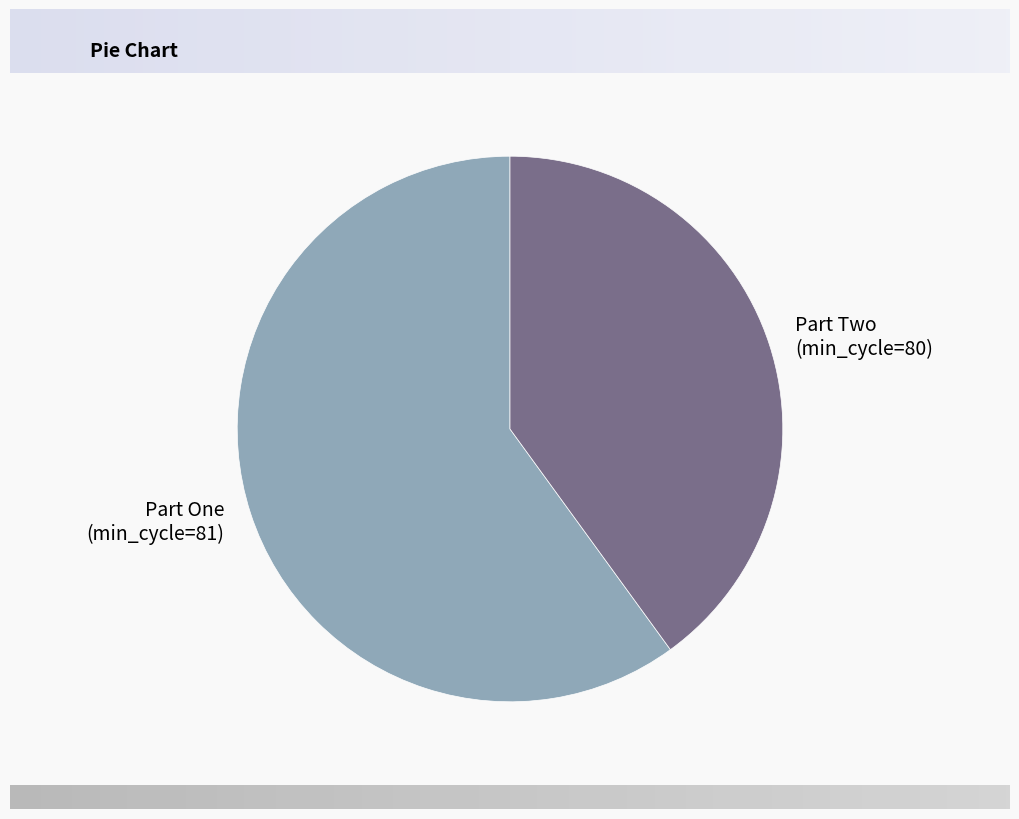

Is it true that Part Two (min_cycle=80) is 48% of the pie?

False